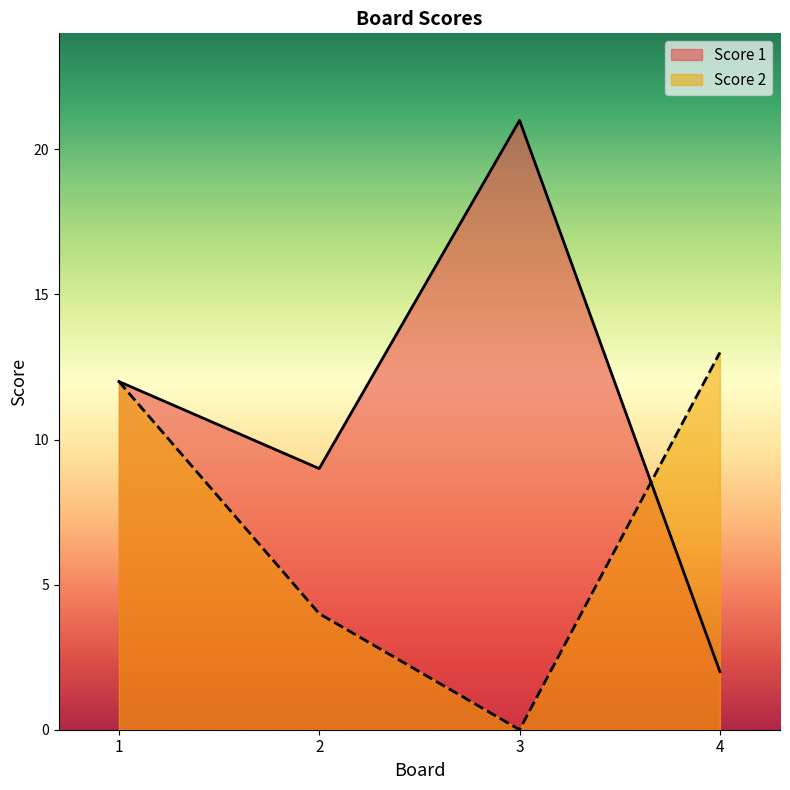

Between which two adjacent categories do Score 2 and Score 1 first intersect?

3 and 4